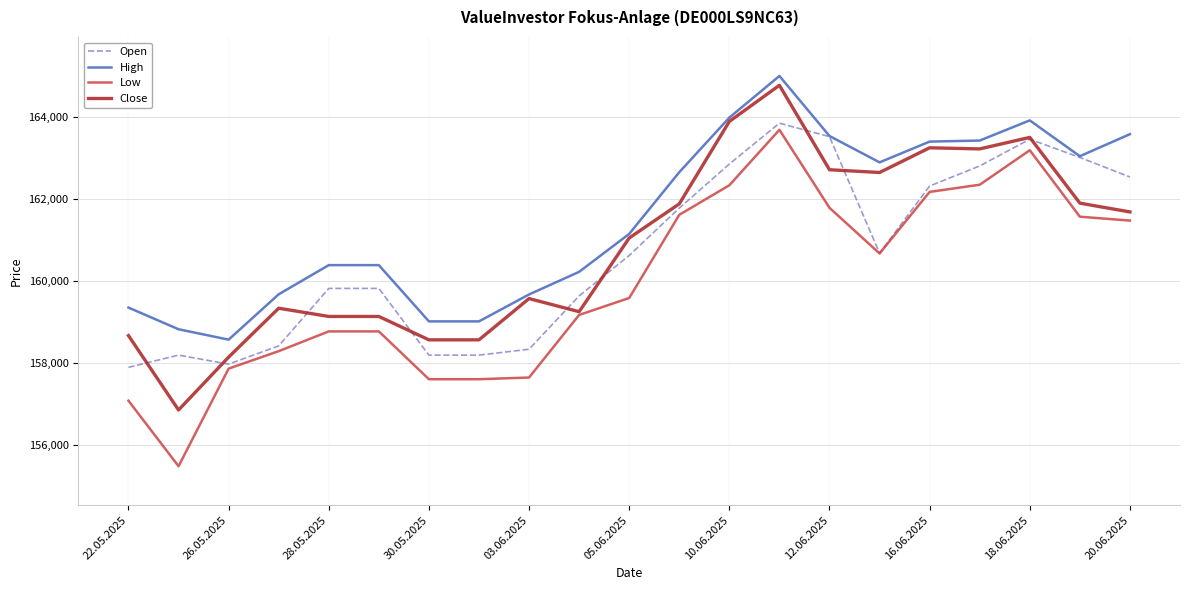

List the series in order of their peak value, lowest first.

Low, Open, Close, High